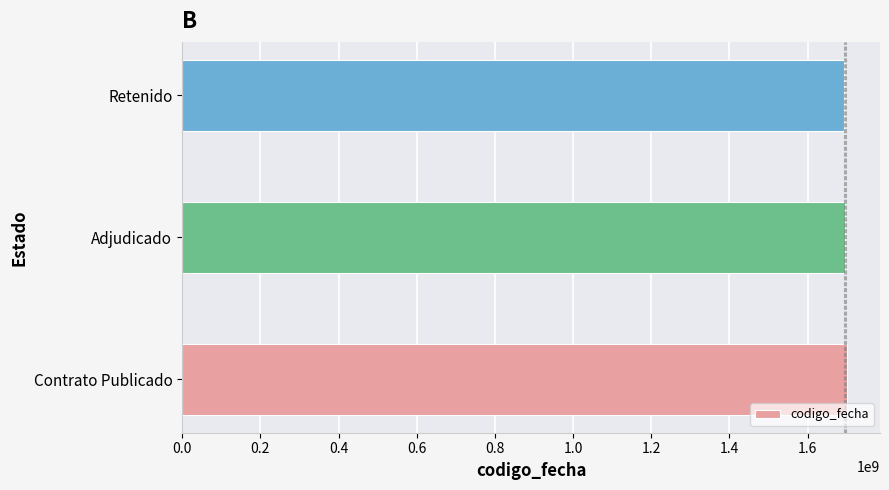

Read the value at Retenido.

1693834402